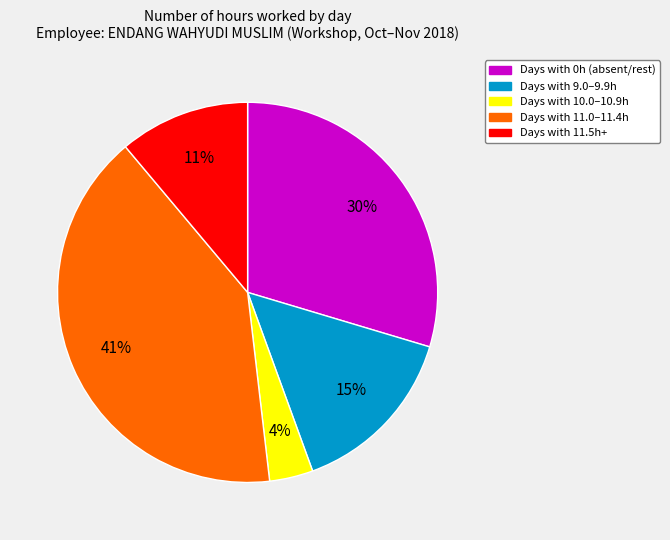

Count the number of slices in the pie.

5